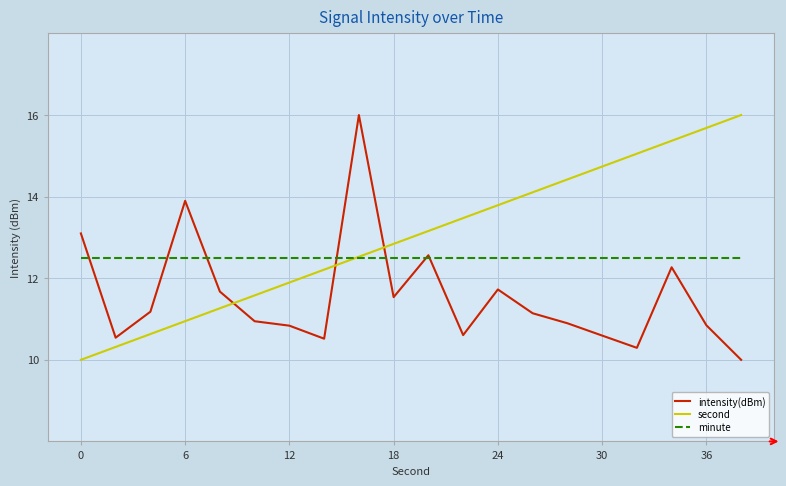

List the series in order of their overall mean, lowest first.

intensity(dBm), minute, second